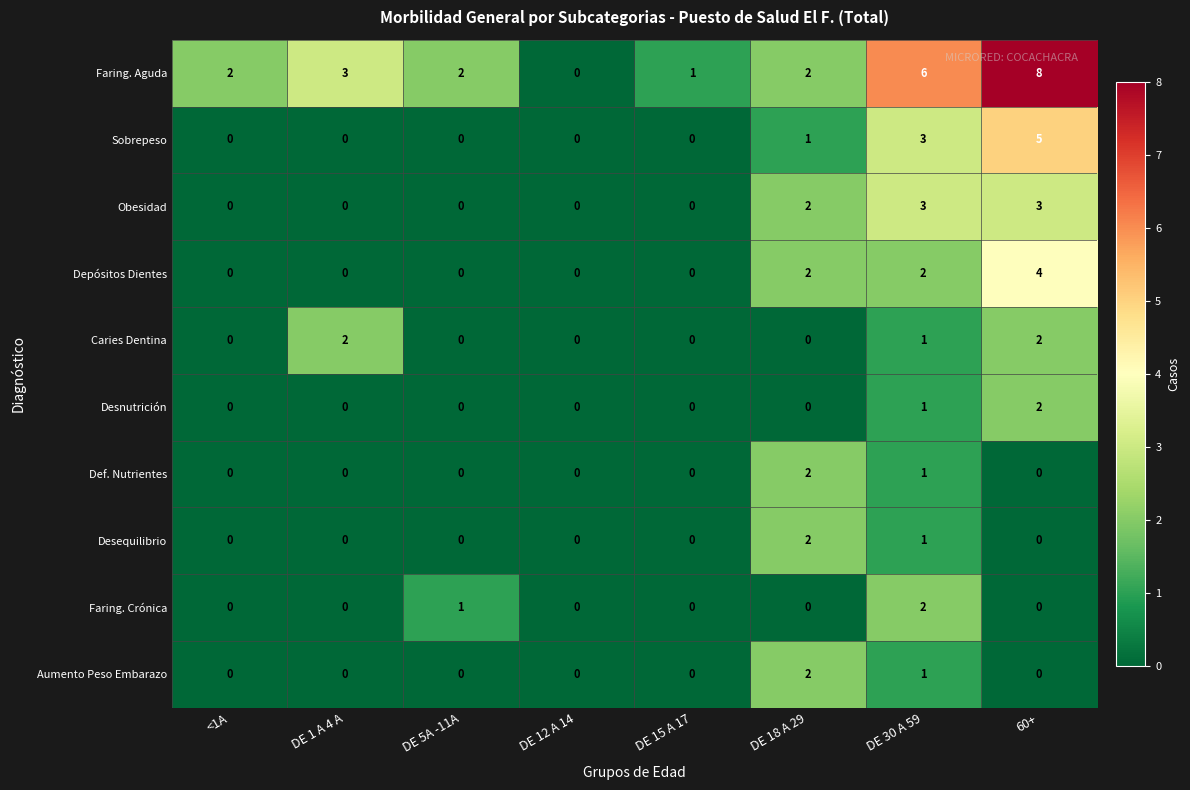

Which series has the widest spread of values?

Faring. Aguda